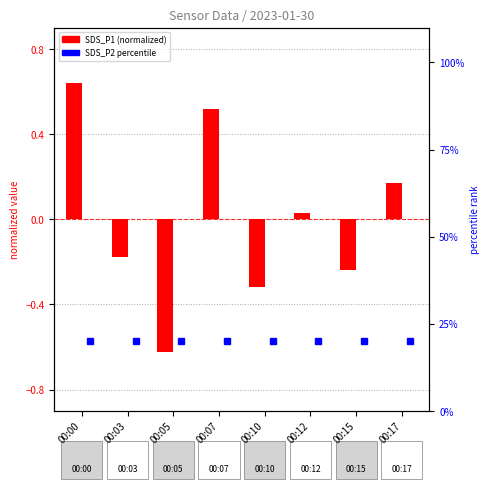

What is the sum of the values at 00:12 and 00:10?

-0.3